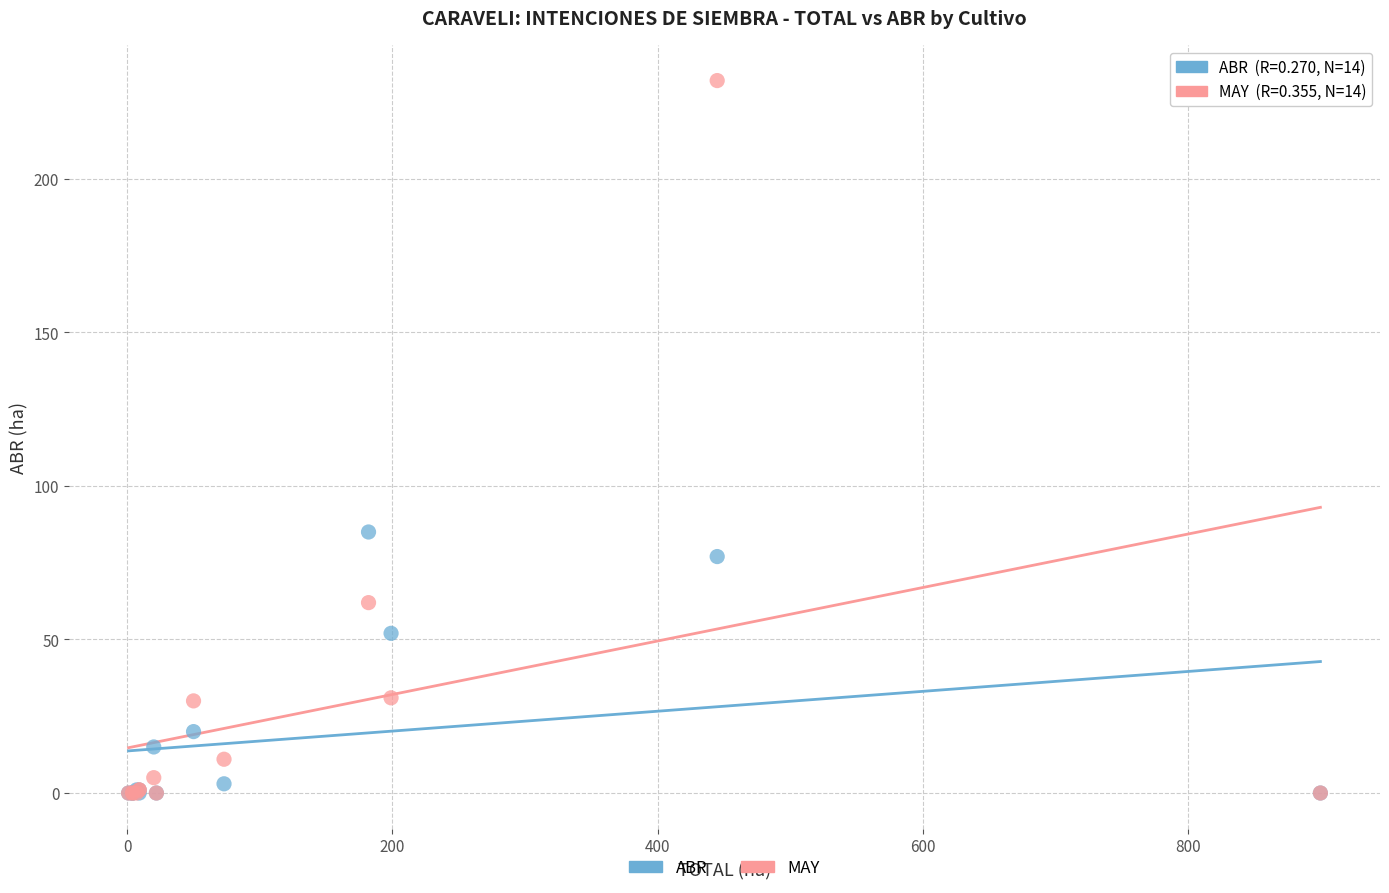

Across all series, what Y value is closest to 116?

85